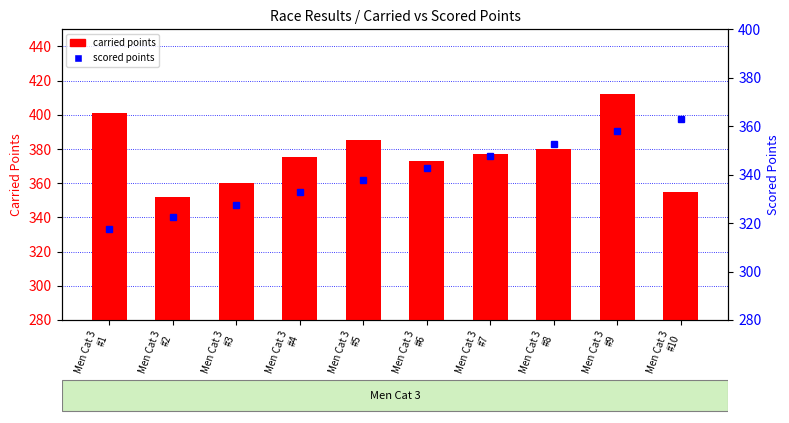

Reading left to right, list all the values displayed in this chart.

carried points: Men Cat 3
#1=401.3	Men Cat 3
#2=352.1	Men Cat 3
#3=360.1	Men Cat 3
#4=375.4	Men Cat 3
#5=385.5	Men Cat 3
#6=372.9	Men Cat 3
#7=377.1	Men Cat 3
#8=380.1	Men Cat 3
#9=412.4	Men Cat 3
#10=354.7
scored points: Men Cat 3
#1=317.6	Men Cat 3
#2=322.6	Men Cat 3
#3=327.7	Men Cat 3
#4=332.7	Men Cat 3
#5=337.7	Men Cat 3
#6=342.8	Men Cat 3
#7=347.8	Men Cat 3
#8=352.8	Men Cat 3
#9=357.9	Men Cat 3
#10=362.9